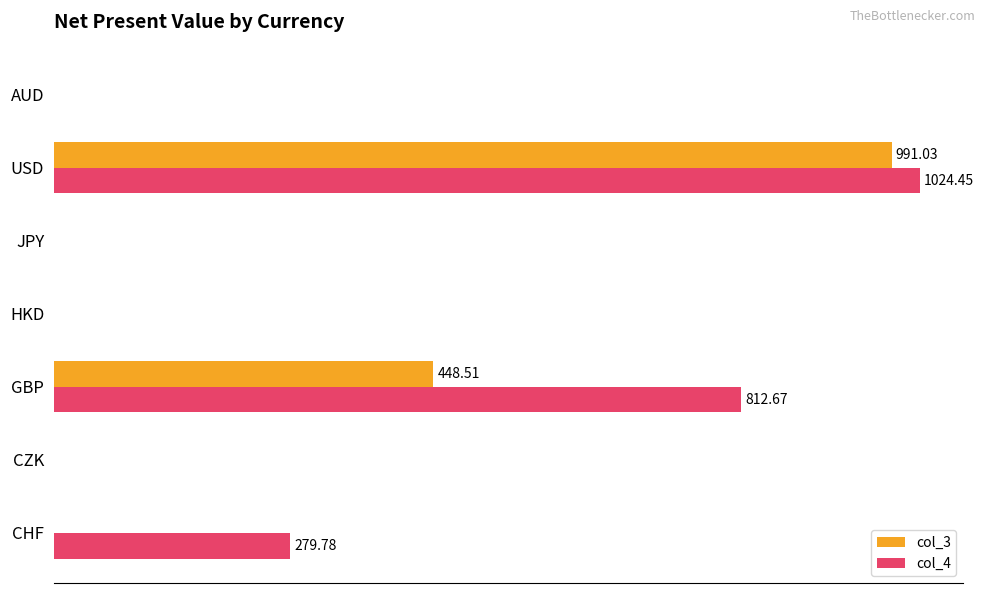

What is the value of the col_4 bar at the 3rd from the left?

812.7